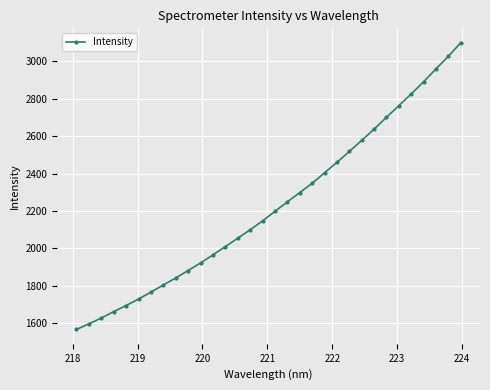

What is the greatest value displayed?

3100.2